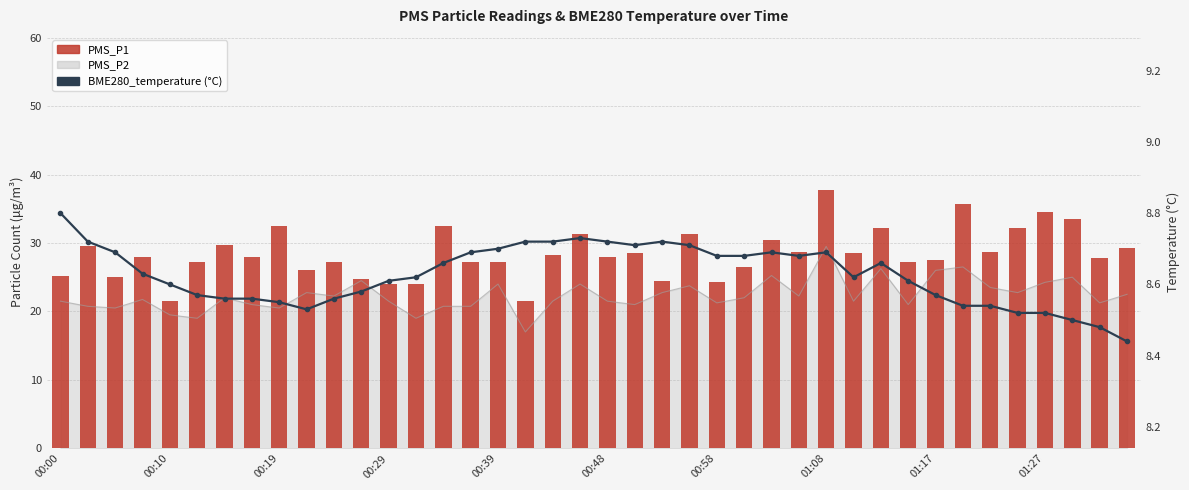

Which series has the largest total across all categories?

PMS_P1